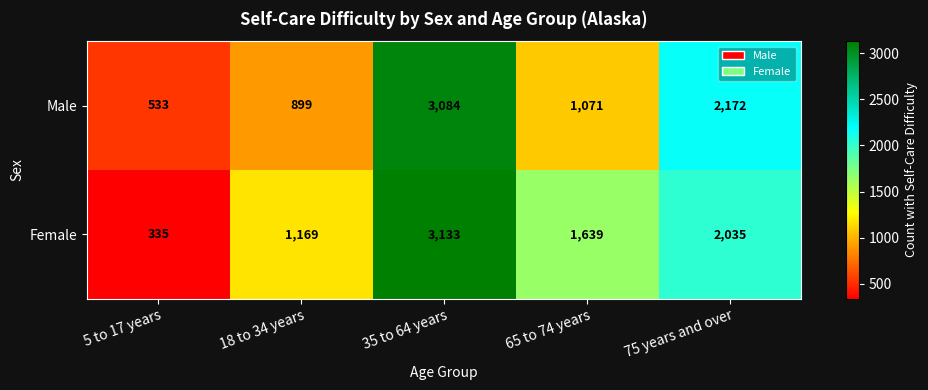

Which category has the highest value in the Male series?

35 to 64 years